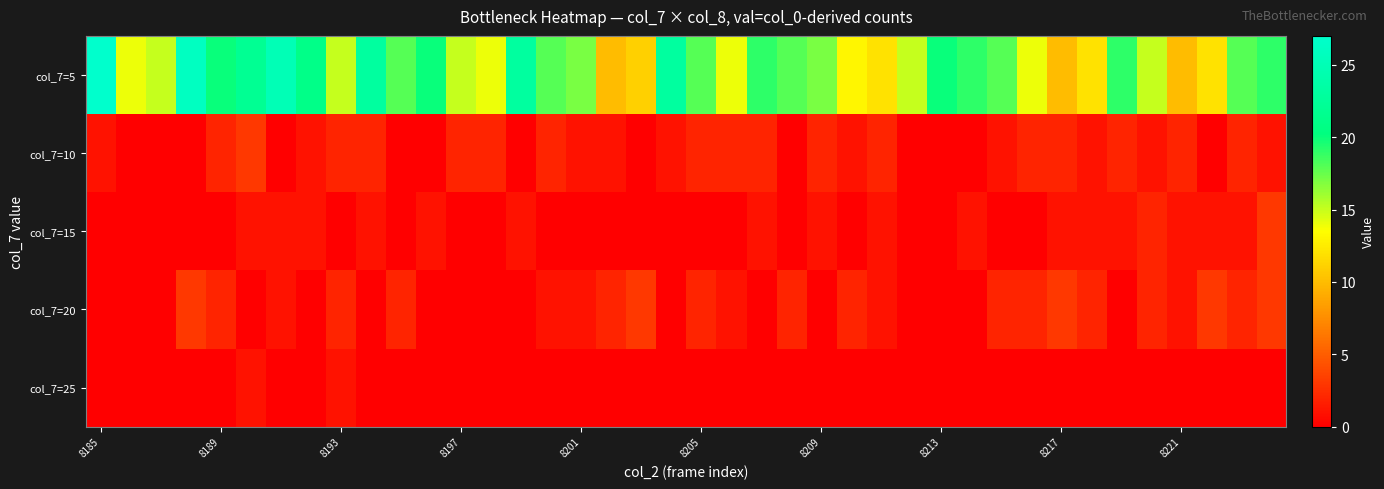

Count the number of data series in this chart.

5